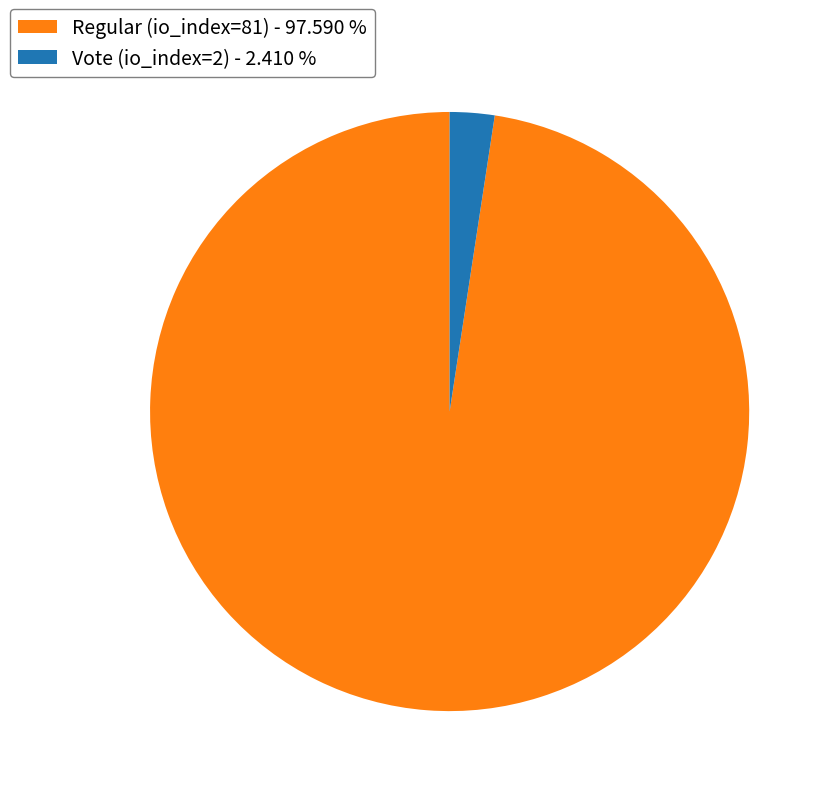

Approximately how many times larger is the value at Regular (io_index=81) compared to Vote (io_index=2)?

40.5